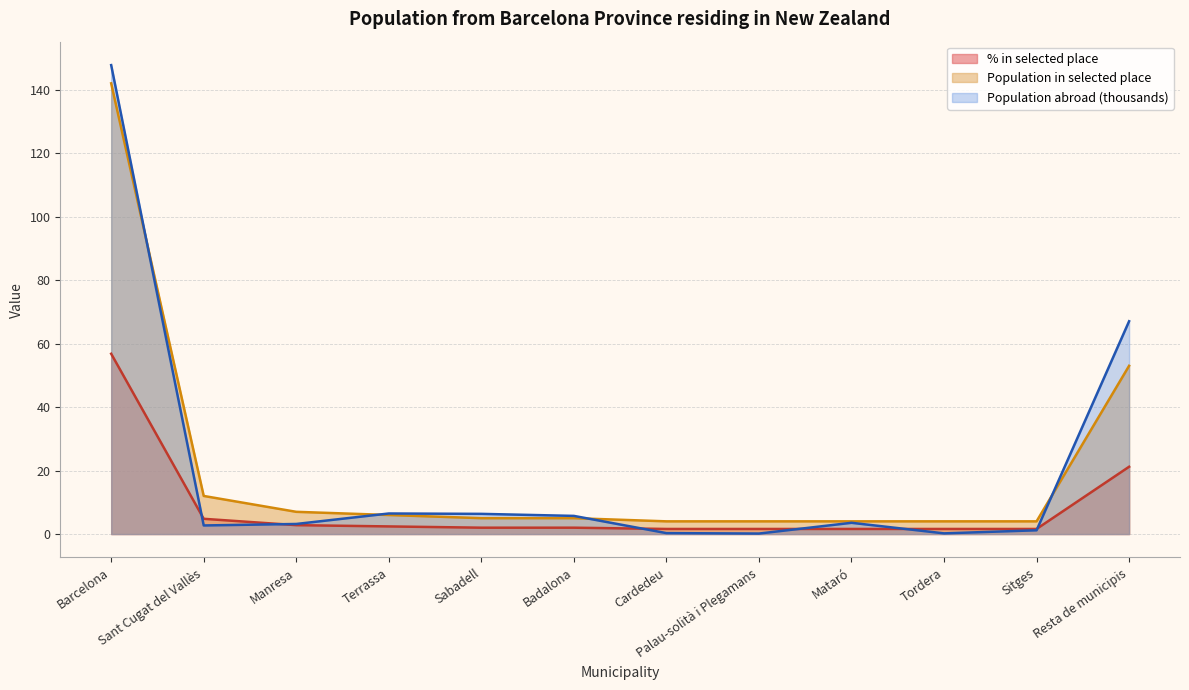

How many times do Population in selected place and Population residing abroad (hundreds) cross each other?

4